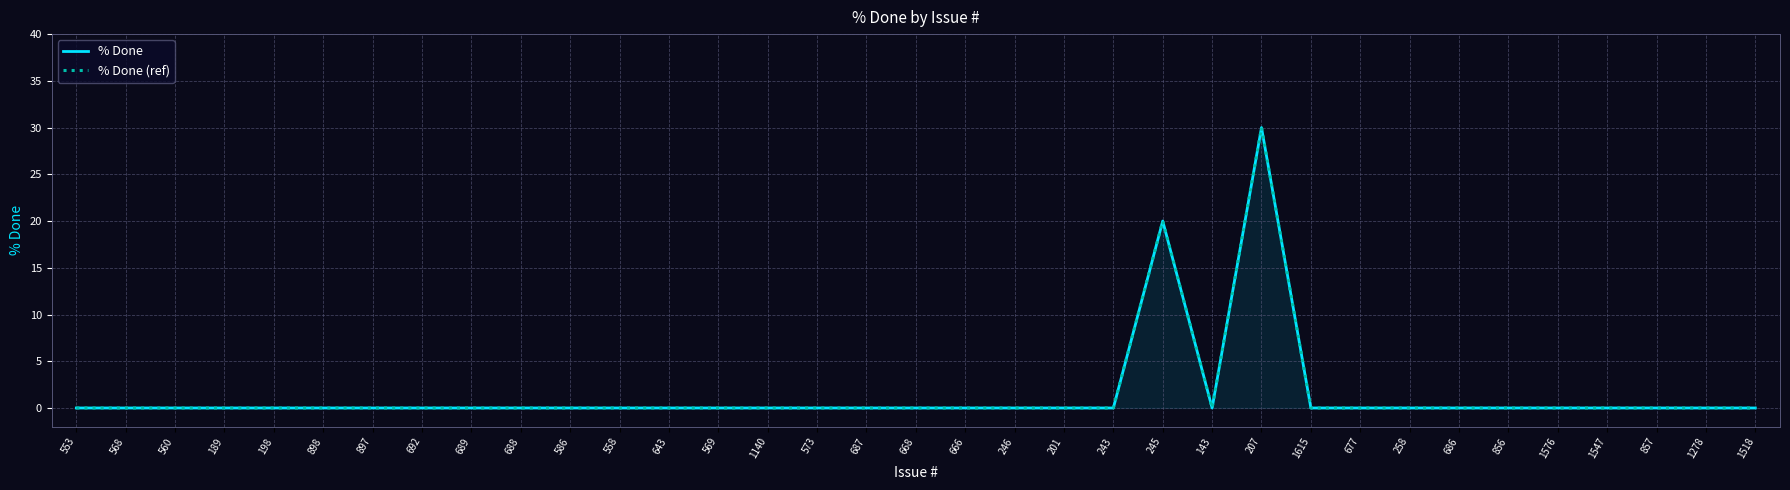

What is the label of the 26th point from the left?

1615